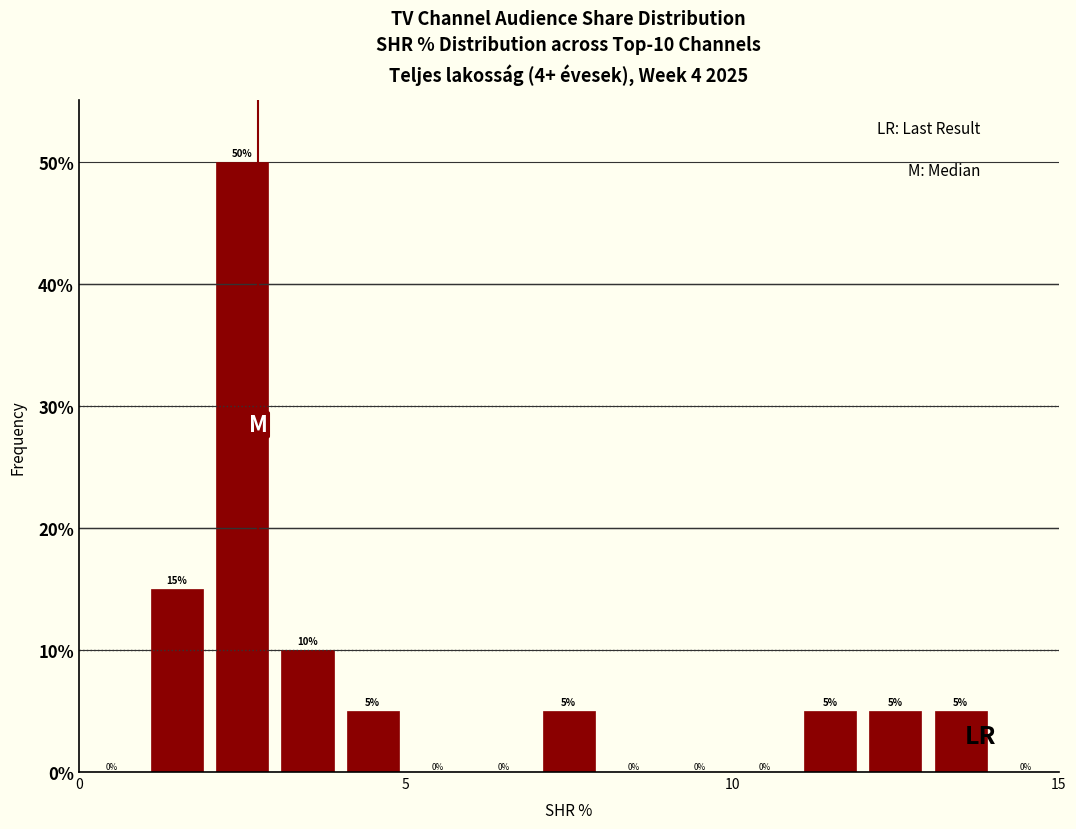

Read against the x-axis, roughly where is the centre of the tallest bar?

2.5